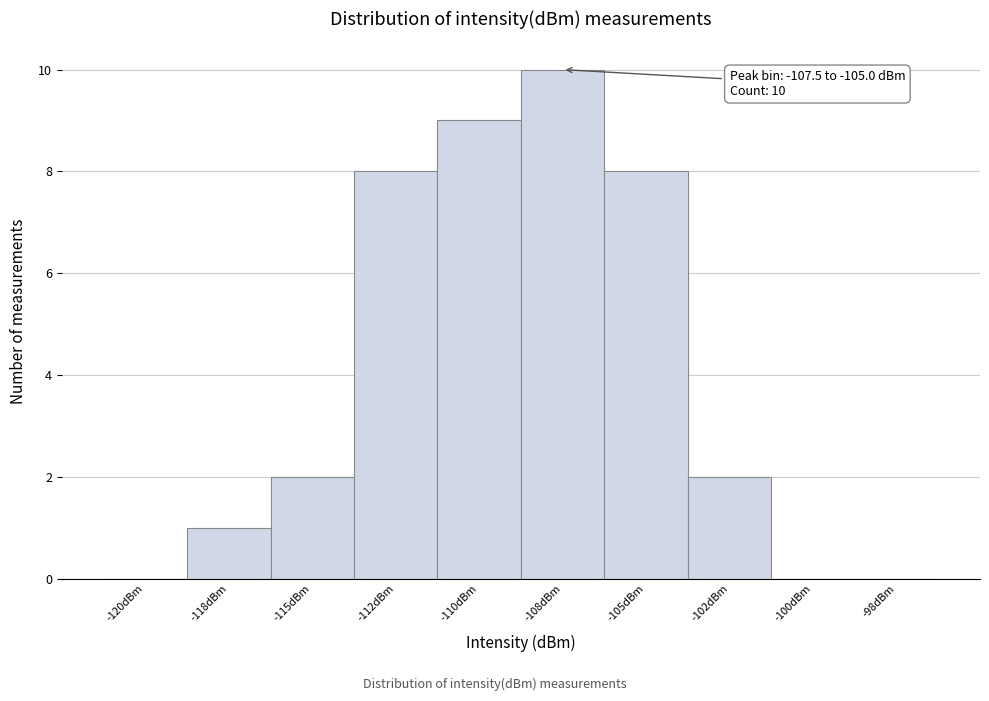

Reading left to right, what are all the values shown in this chart?

-120dBm=0	-118dBm=1	-115dBm=2	-112dBm=8	-110dBm=9	-108dBm=10	-105dBm=8	-102dBm=2	-100dBm=0	-98dBm=0